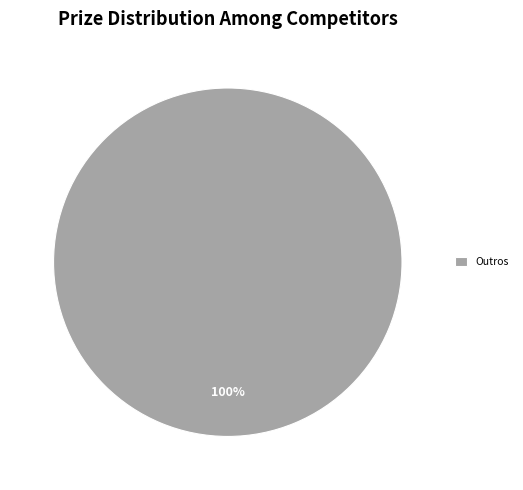

The Outros slice represents 100% of the pie. True or false?

True